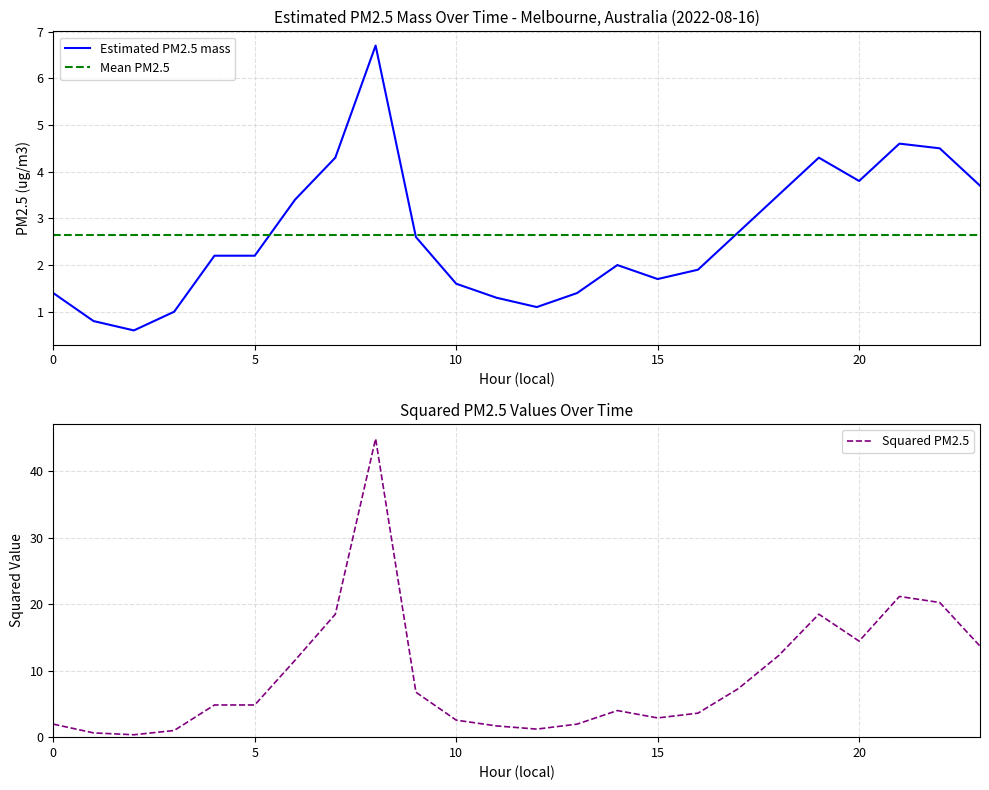

What is the approximate value of Mean PM2.5 at 9?

2.6